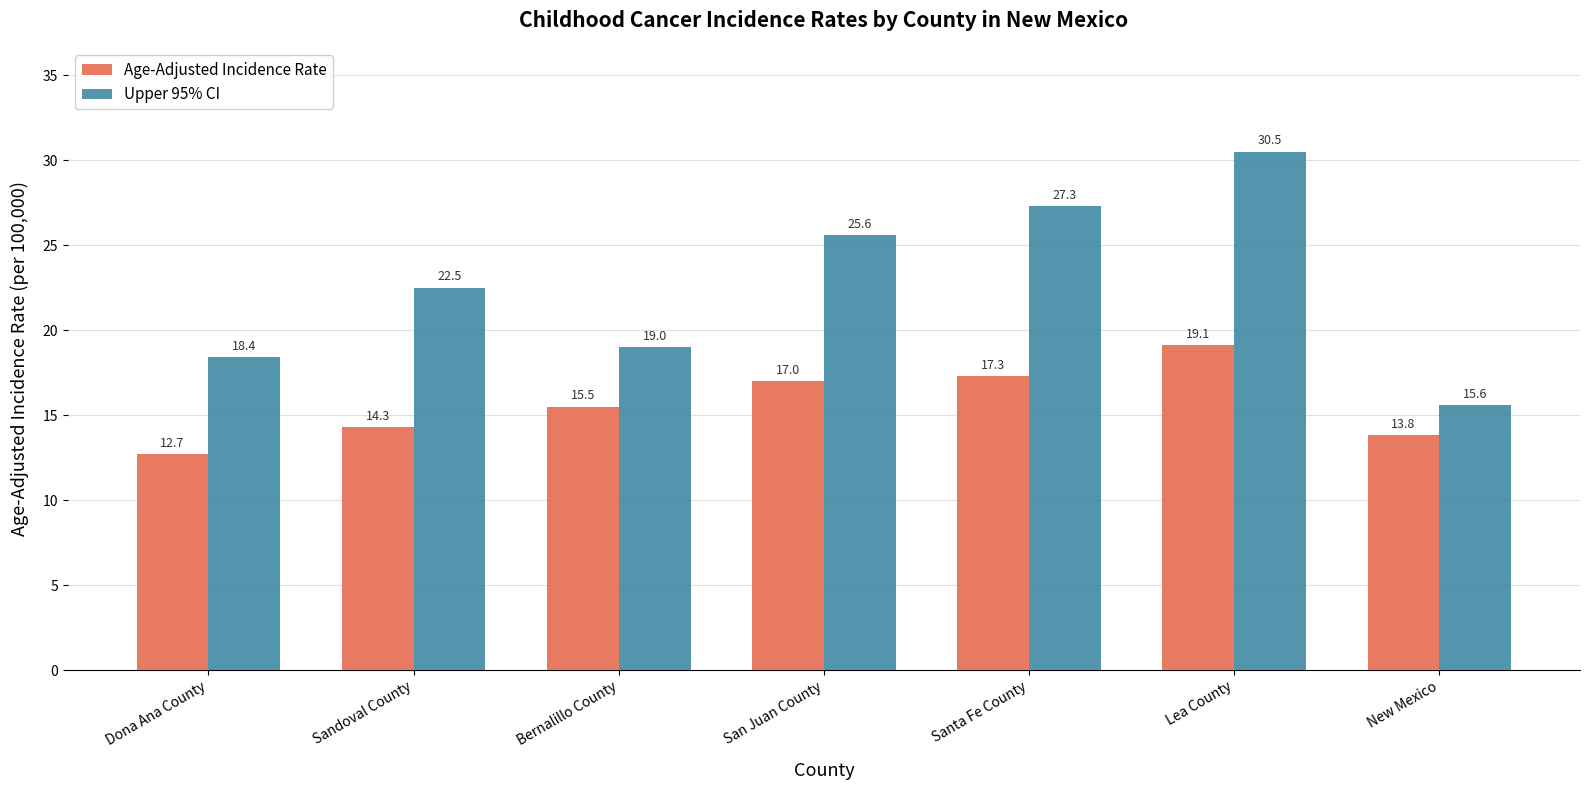

Between Santa Fe County and New Mexico, which series saw the biggest shift?

Upper 95% CI